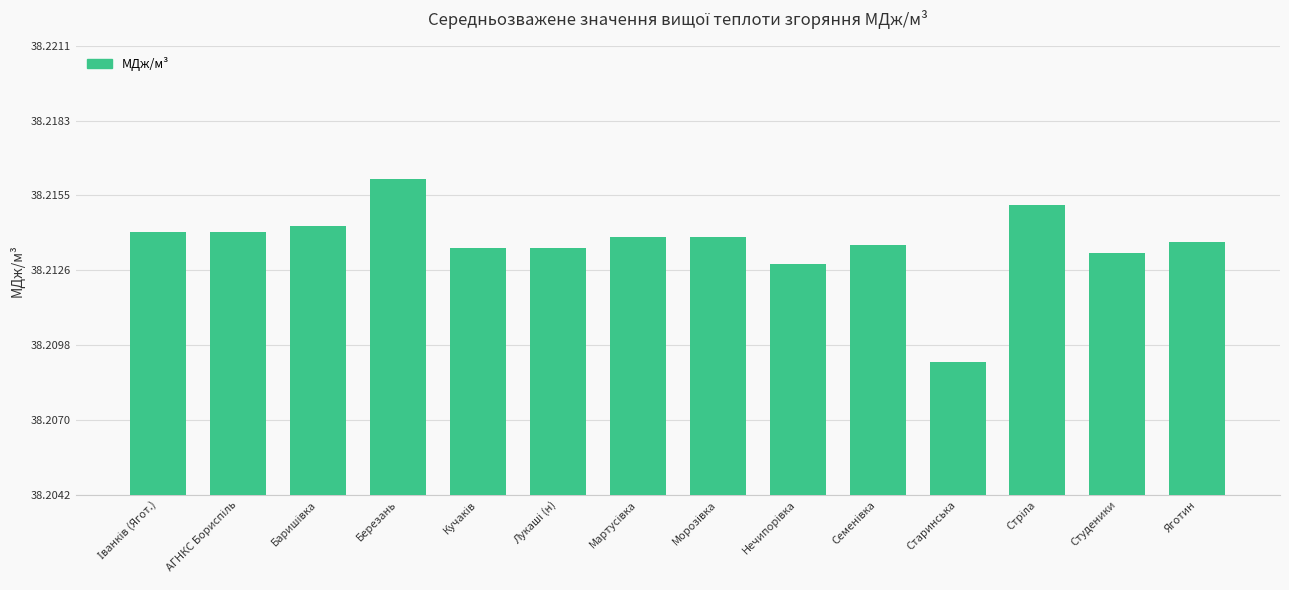

What is the sum of all values?

535.0